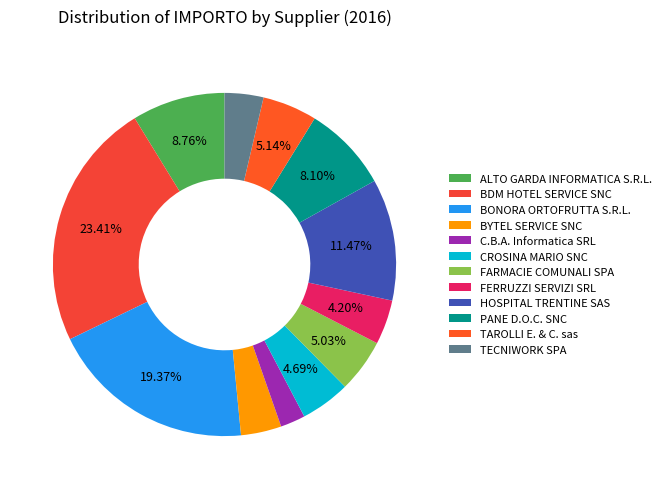

How many segments does this pie chart have?

12